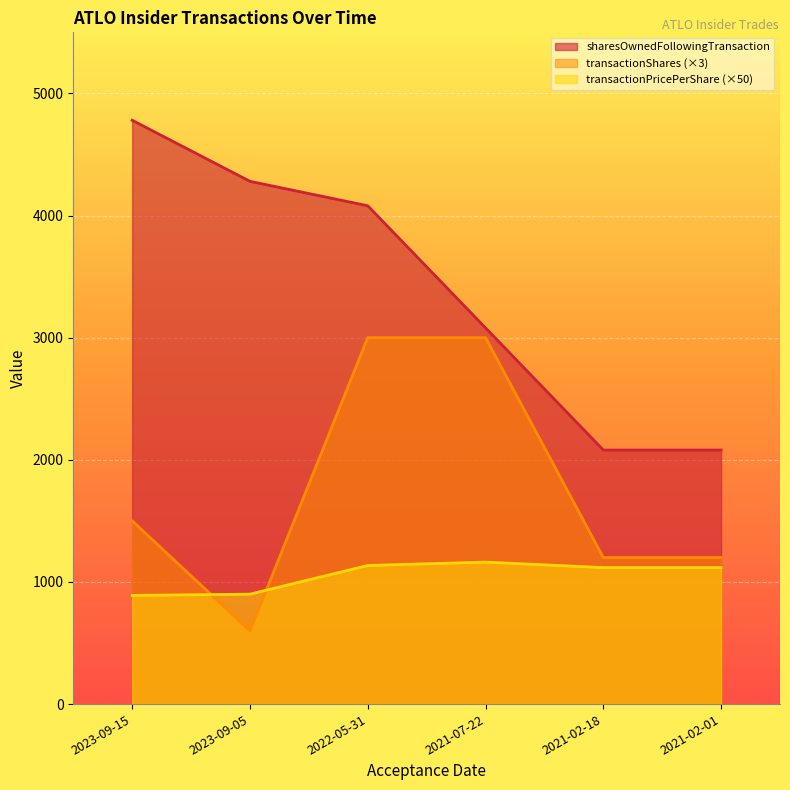

What are all the series names shown in the legend?

sharesOwnedFollowingTransaction, transactionShares (×3), transactionPricePerShare (×50)